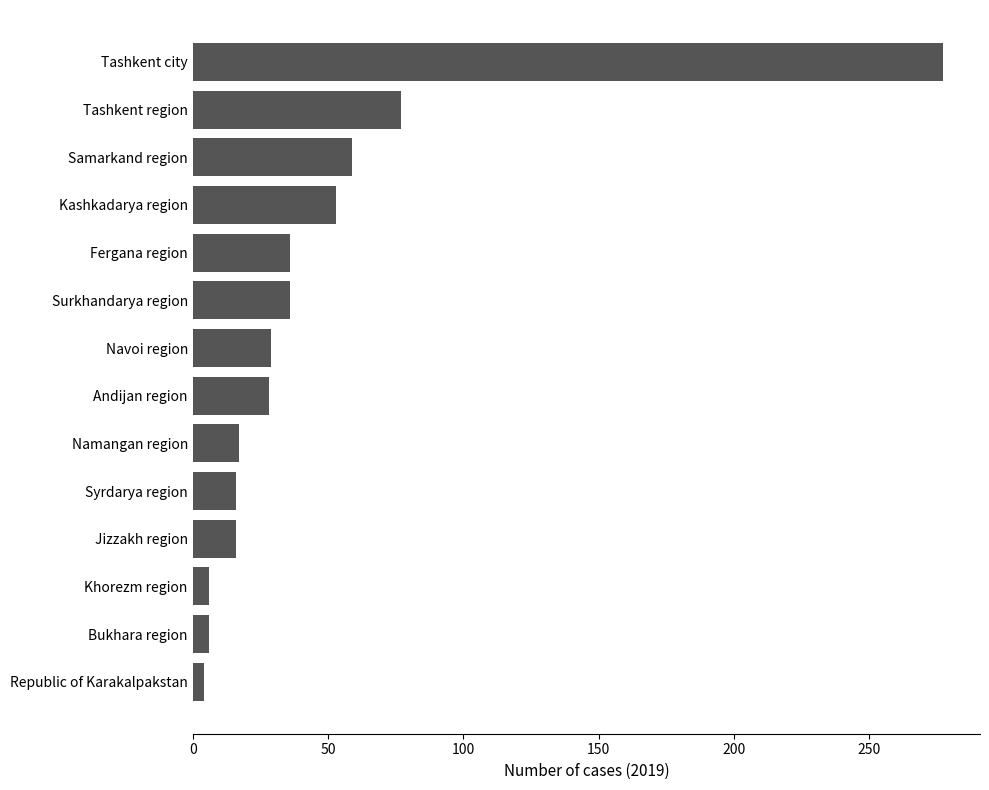

Between Syrdarya region and Surkhandarya region, which is larger?

Surkhandarya region